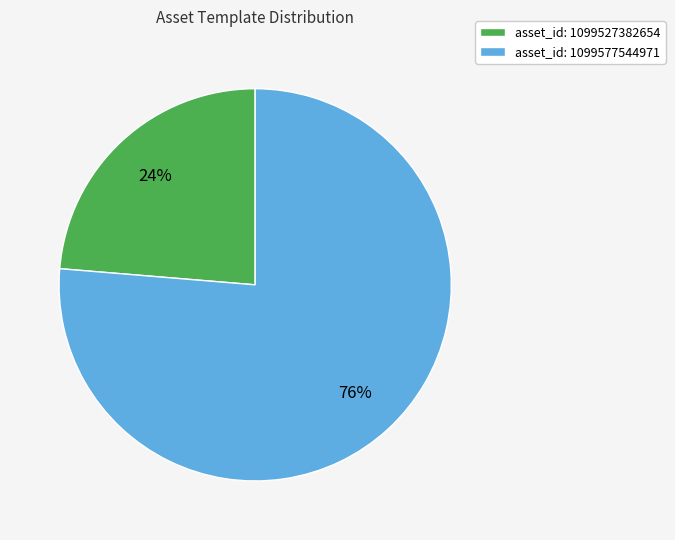

Which has a higher value, asset_id: 1099577544971 or asset_id: 1099527382654?

asset_id: 1099577544971